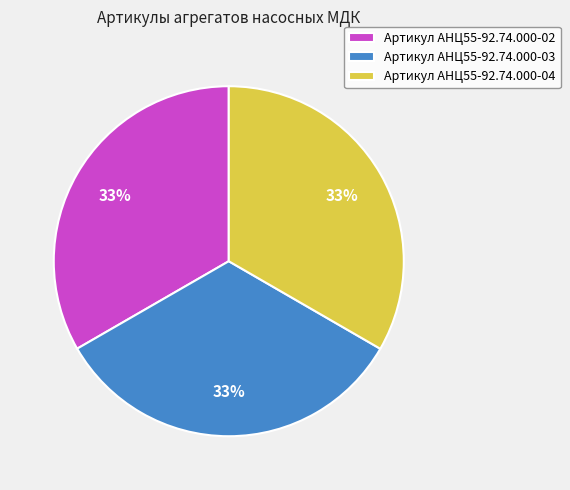

Do Артикул АНЦ55-92.74.000-03 and Артикул АНЦ55-92.74.000-02 together represent more than half of the pie?

Yes